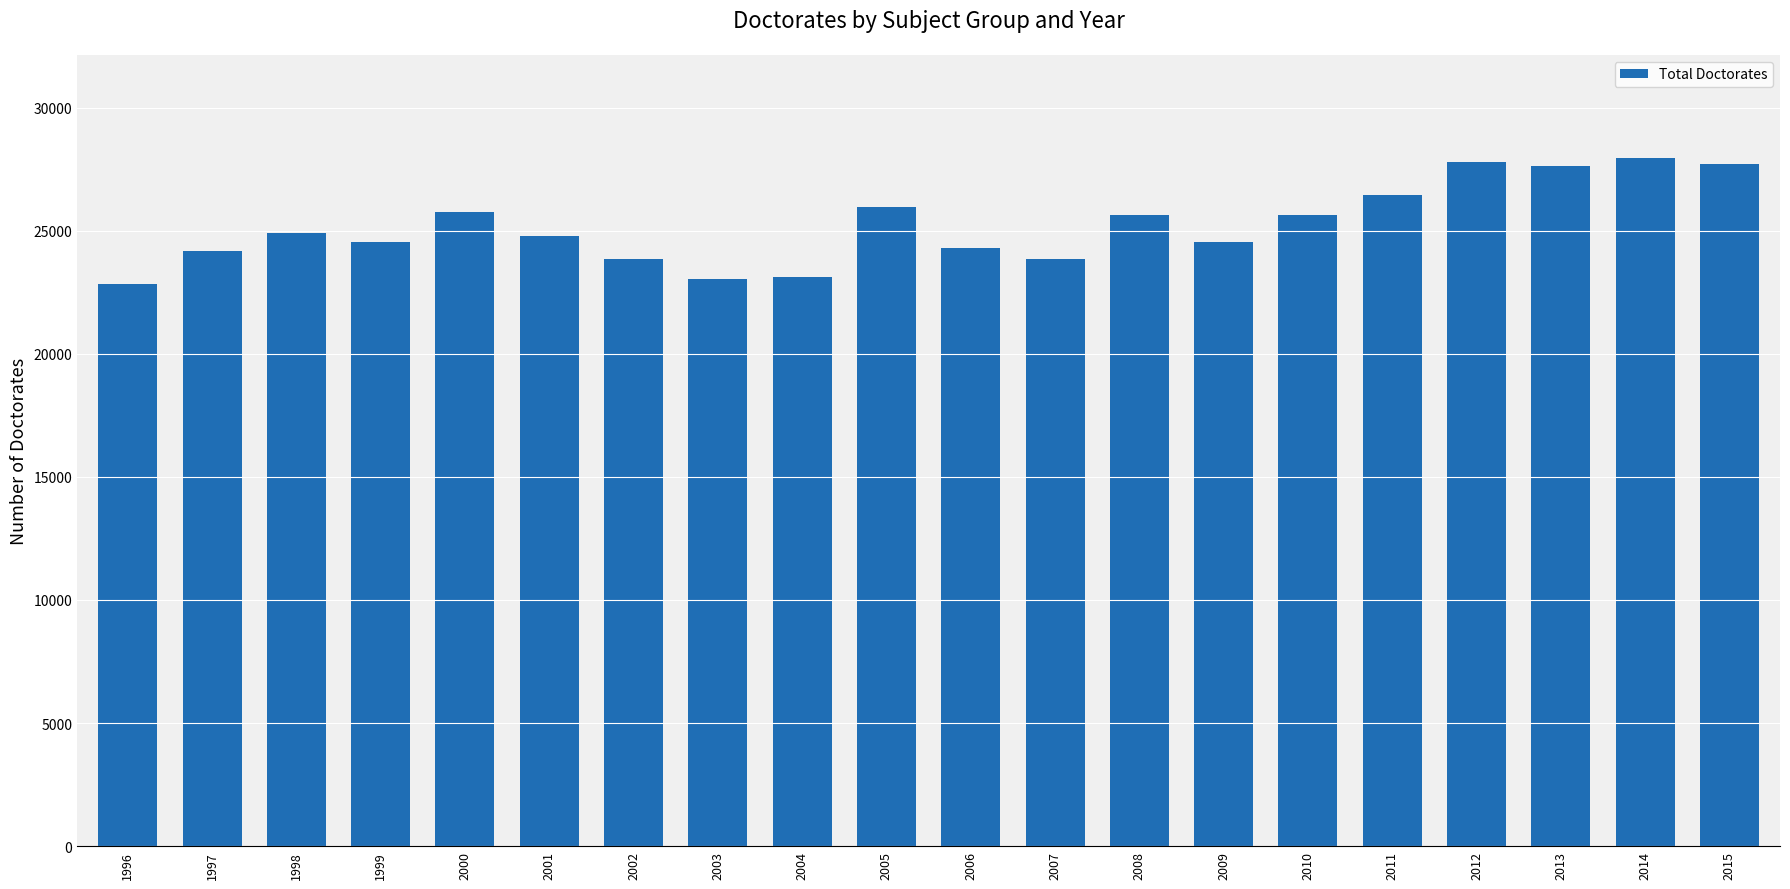

What is the difference between the maximum and minimum values?

5105